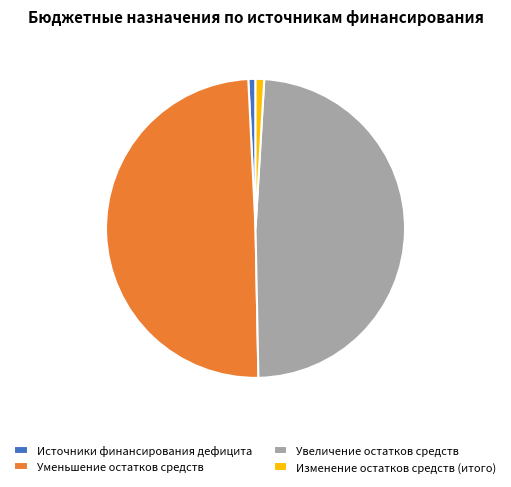

Is there any slice that represents more than half of the pie?

No